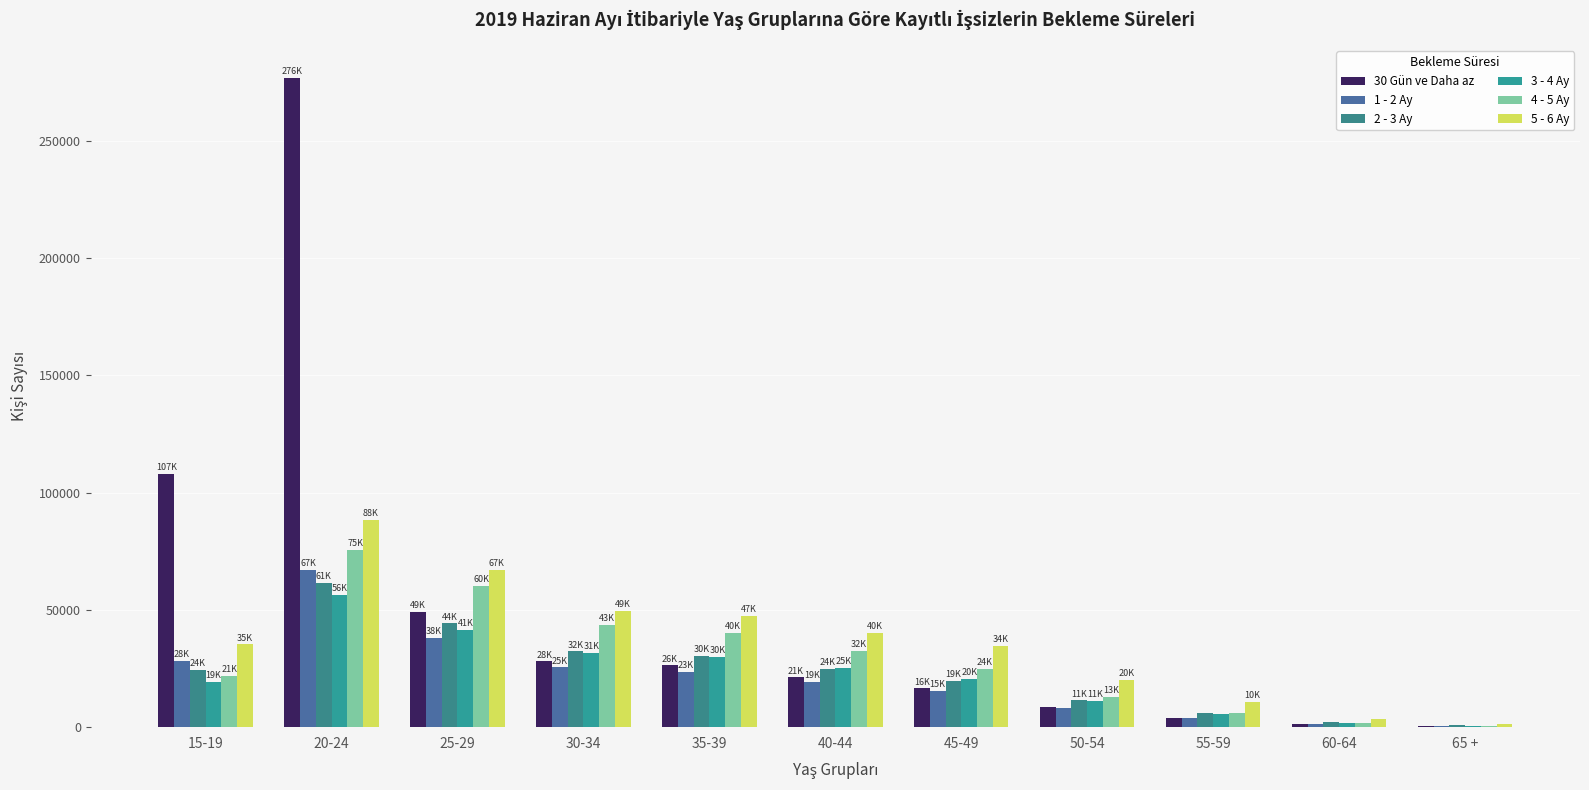

How many data points does each series have?

11